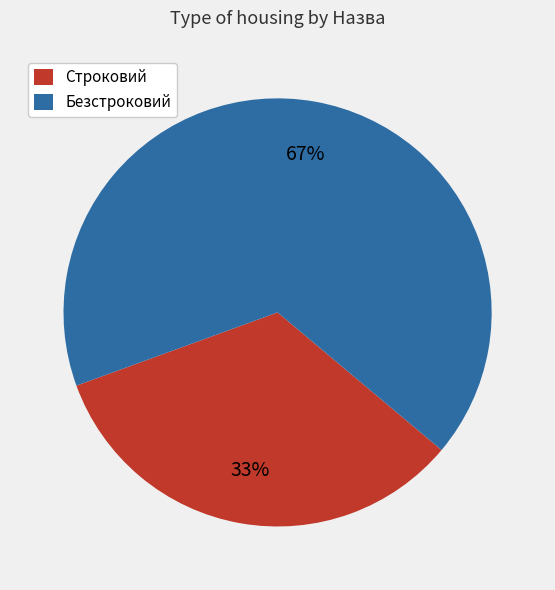

What is the ratio of the value at Строковий to the value at Безстроковий?

0.5